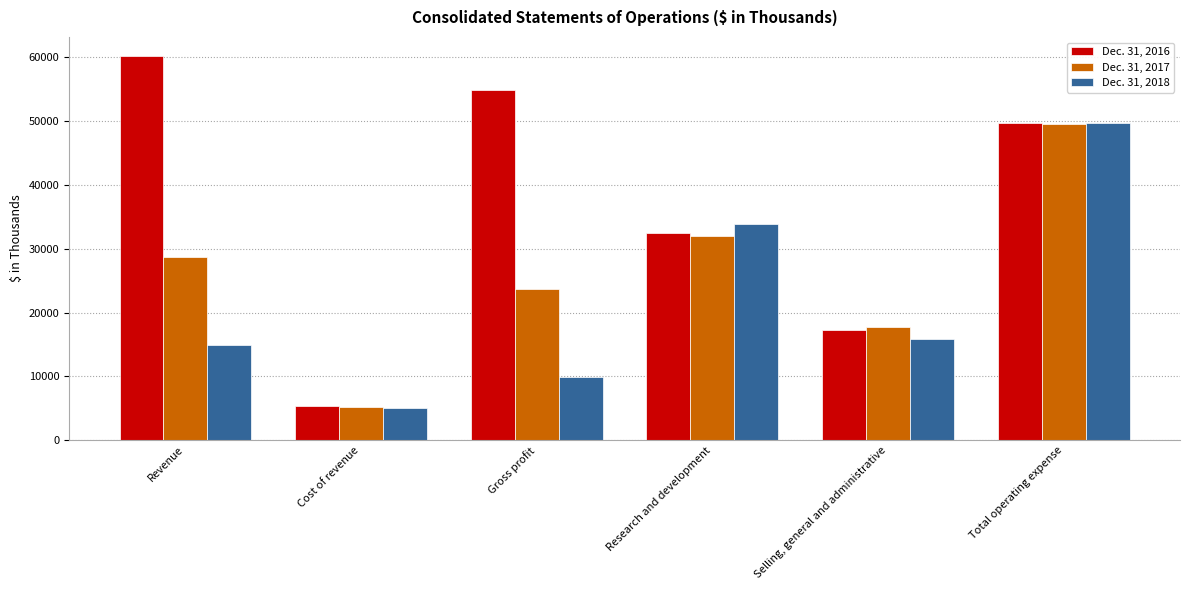

What is the average value of the Dec. 31, 2018 series?

21514